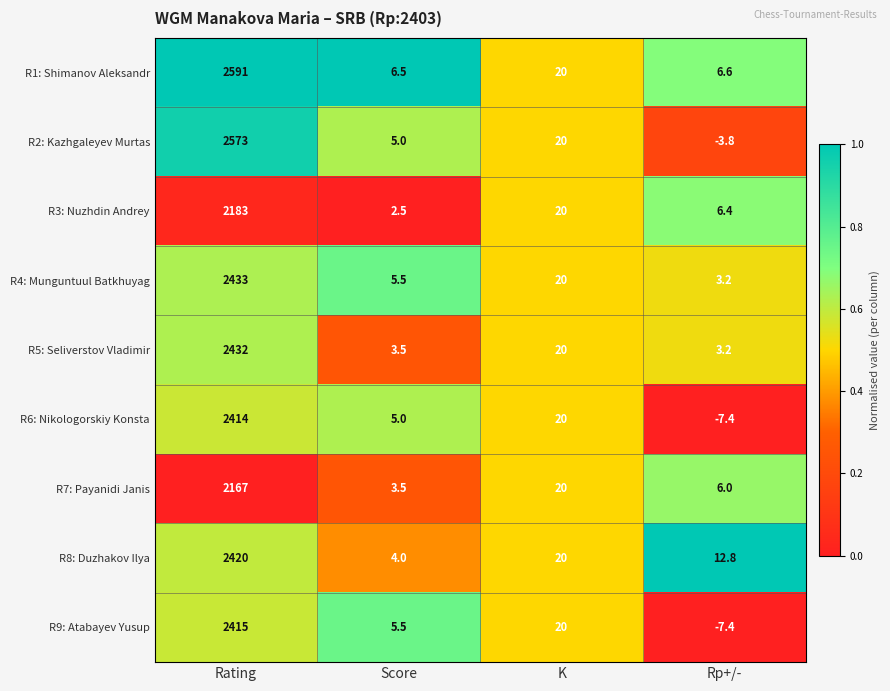

At which label is R3: Nuzhdin Andrey closest to 1092?

K